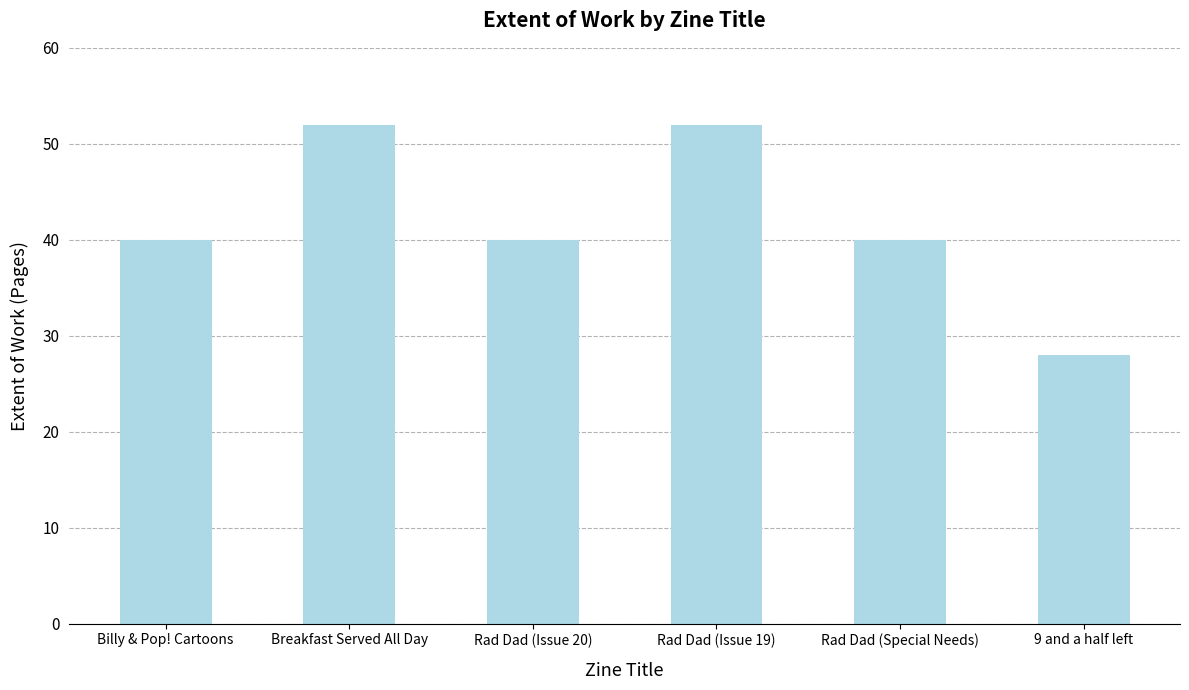

Which category has the lowest value across all series?

9 and a half left